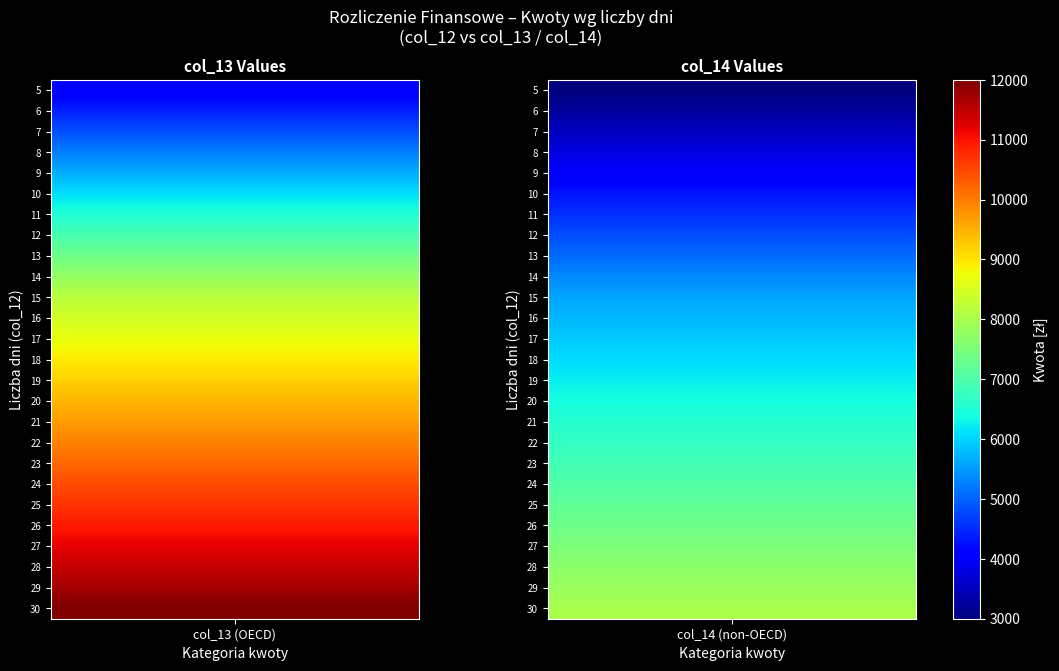

The value of 23 at 1 is 4715. True or false?

False